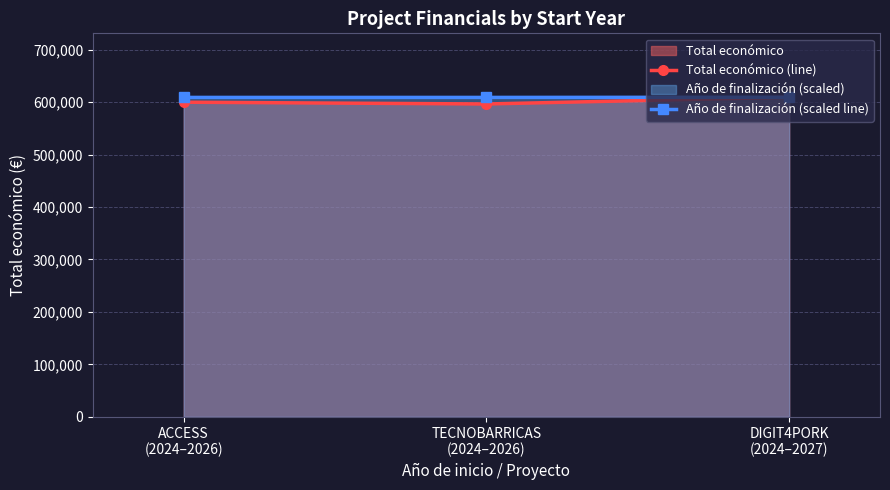

At which category is the sum across all series the highest?

DIGIT4PORK
(2024–2027)